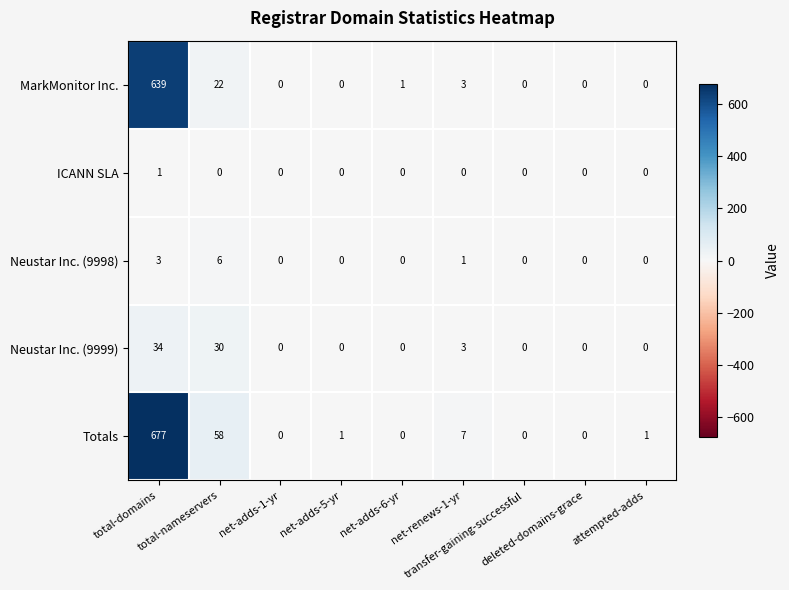

Rank the series by their maximum value, from highest to lowest.

Totals, MarkMonitor Inc., Neustar Inc. (9999), Neustar Inc. (9998), ICANN SLA